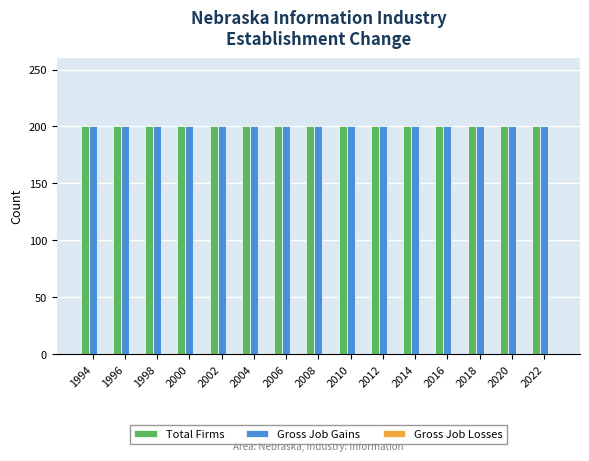

Reading right to left, what are all the values shown in this chart?

Total Firms: 2022=200	2020=200	2018=200	2016=200	2014=200	2012=200	2010=200	2008=200	2006=200	2004=200	2002=200	2000=200	1998=200	1996=200	1994=200
Gross Job Gains: 2022=200	2020=200	2018=200	2016=200	2014=200	2012=200	2010=200	2008=200	2006=200	2004=200	2002=200	2000=200	1998=200	1996=200	1994=200
Gross Job Losses: 2022=0	2020=0	2018=0	2016=0	2014=0	2012=0	2010=0	2008=0	2006=0	2004=0	2002=0	2000=0	1998=0	1996=0	1994=0